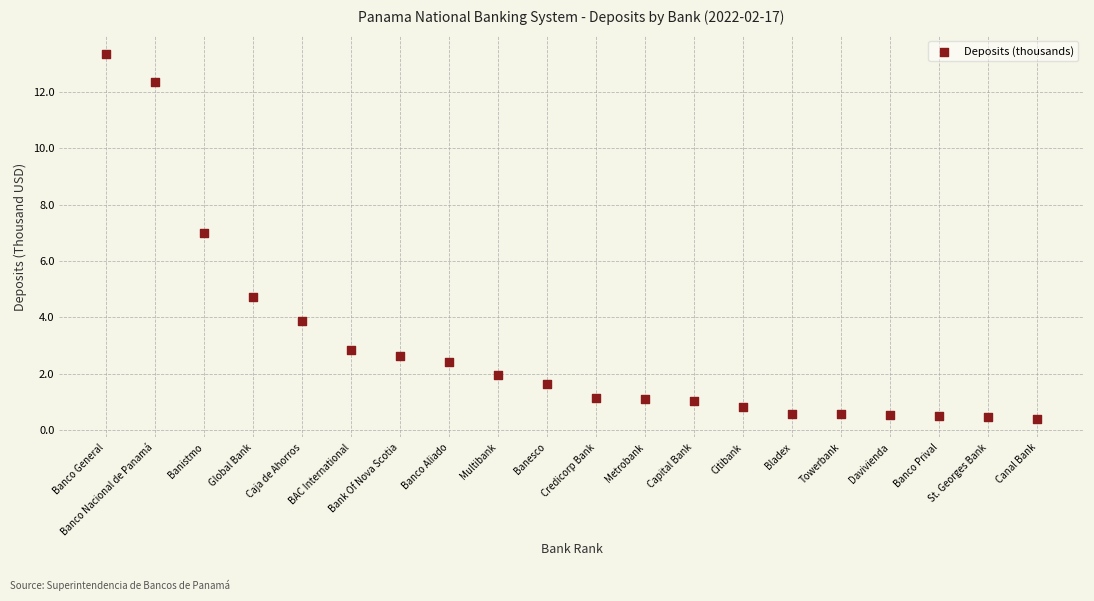

What Y value in the scatter plot is closest to 6?

7.0